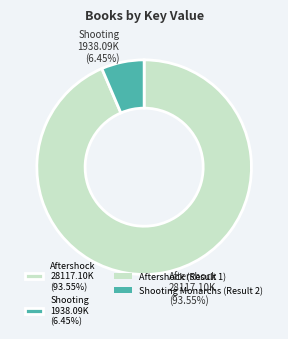

Rank the categories by value from highest to lowest.

Aftershock 28117.10K (93.55%), Shooting 1938.09K (6.45%)